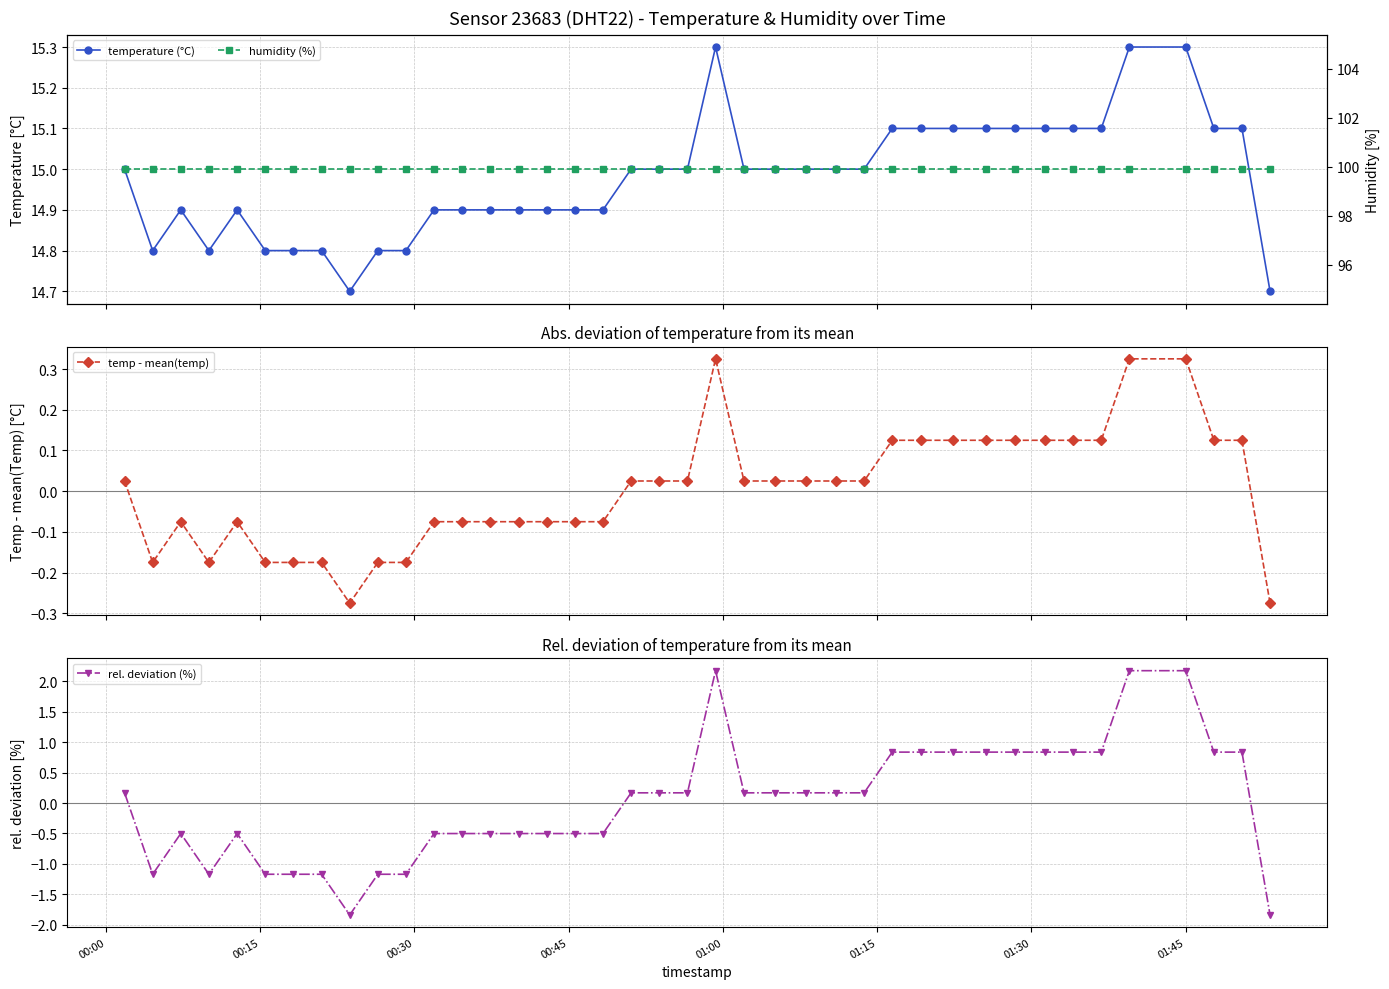

How many interior local peaks does the rel. deviation (%) series have?

3